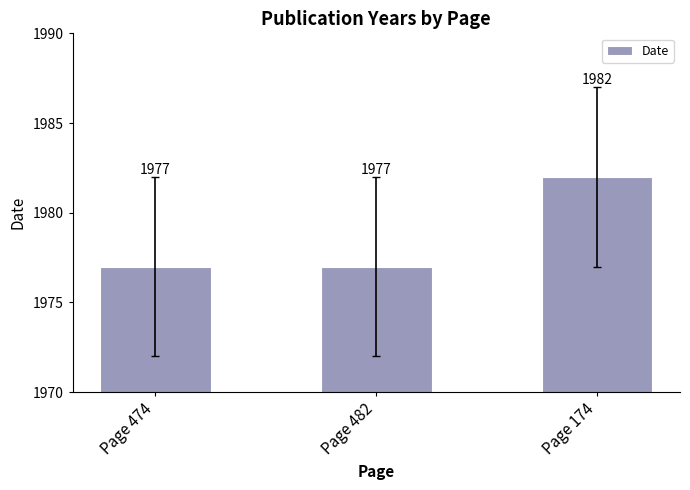

What is the ratio of the value at Page 474 to the value at Page 174?

1.0